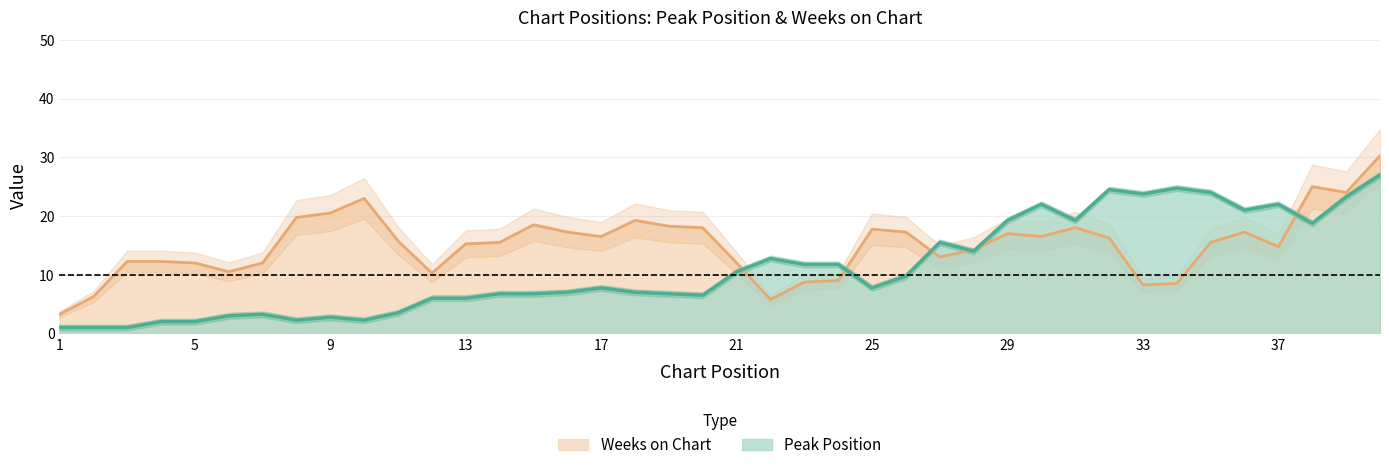

The Peak Position series shows 2.0 at 5. True or false?

True